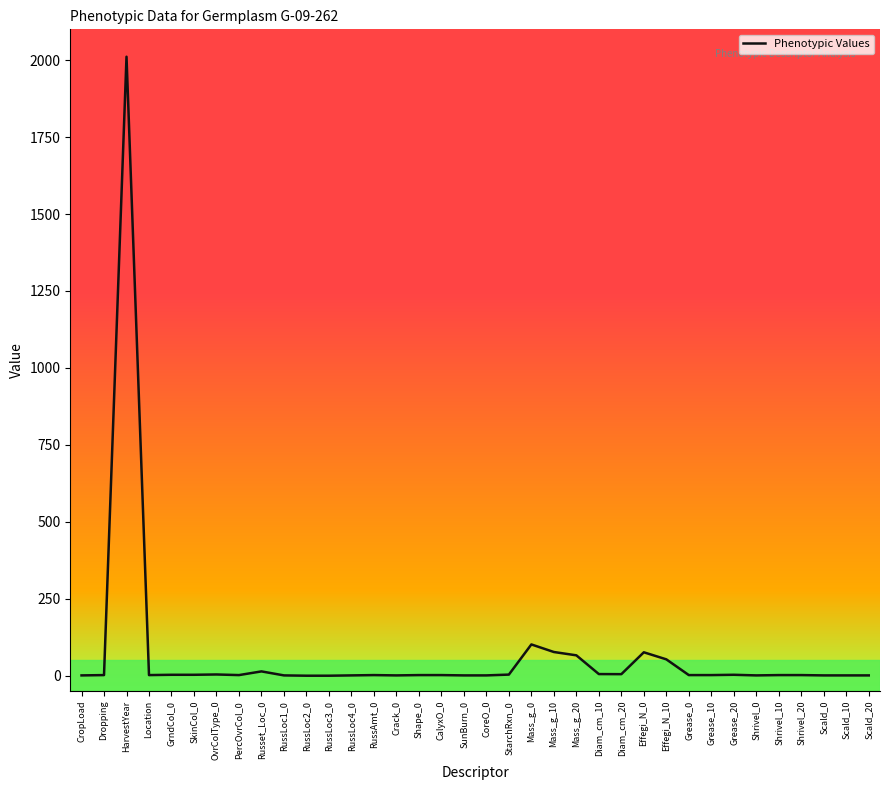

The chart shows a value of 2.0 at Grease_10. True or false?

True